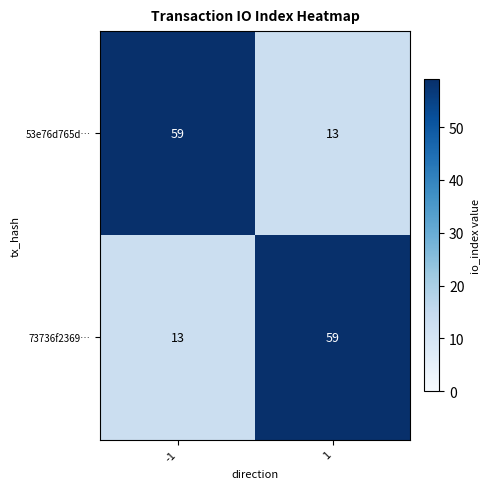

What is the difference between the 53e76d765d… values at -1 and 1?

46